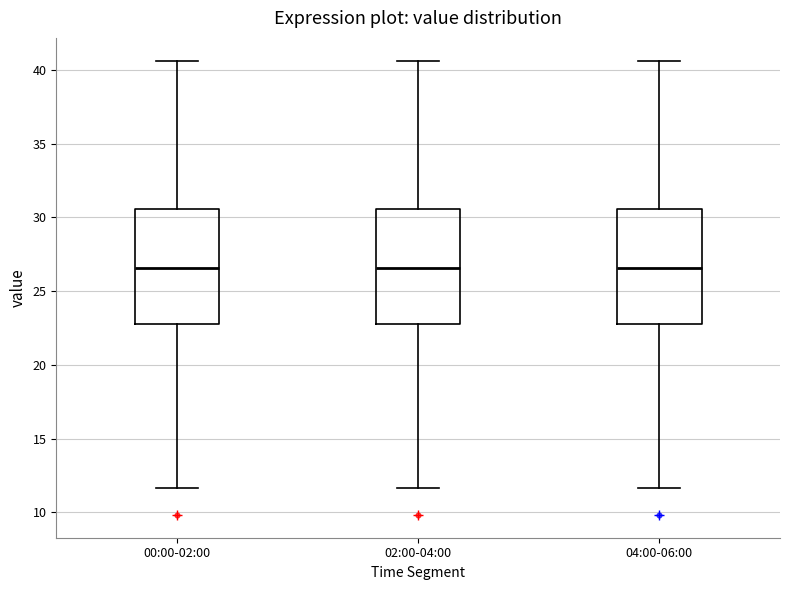

Reading left to right, transcribe this box plot: for each box, give where its median line is, the range the box spans, and where its two whiskers end, as read against the y-axis. The values are not printed on the chart, so give them approximately, as read against the axis.

00:00-02:00: median 26.5, box 22.5 to 30.5, whiskers 11.5 to 40.5
02:00-04:00: median 26.5, box 22.5 to 30.5, whiskers 11.5 to 40.5
04:00-06:00: median 26.5, box 22.5 to 30.5, whiskers 11.5 to 40.5